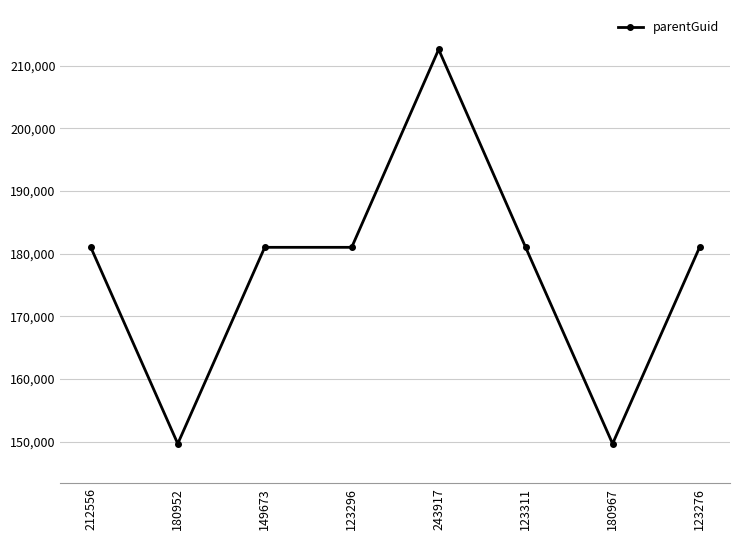

How many values are below 181004?

2